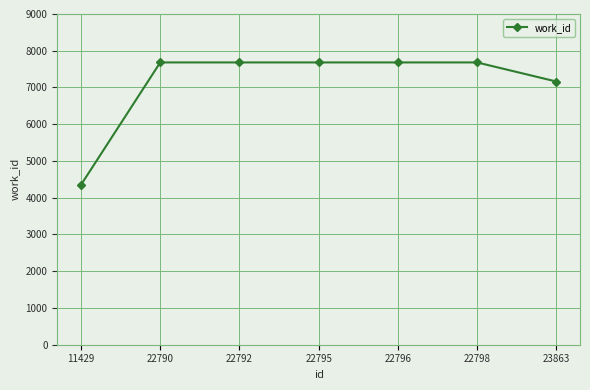

What is the sum of all values?

49926